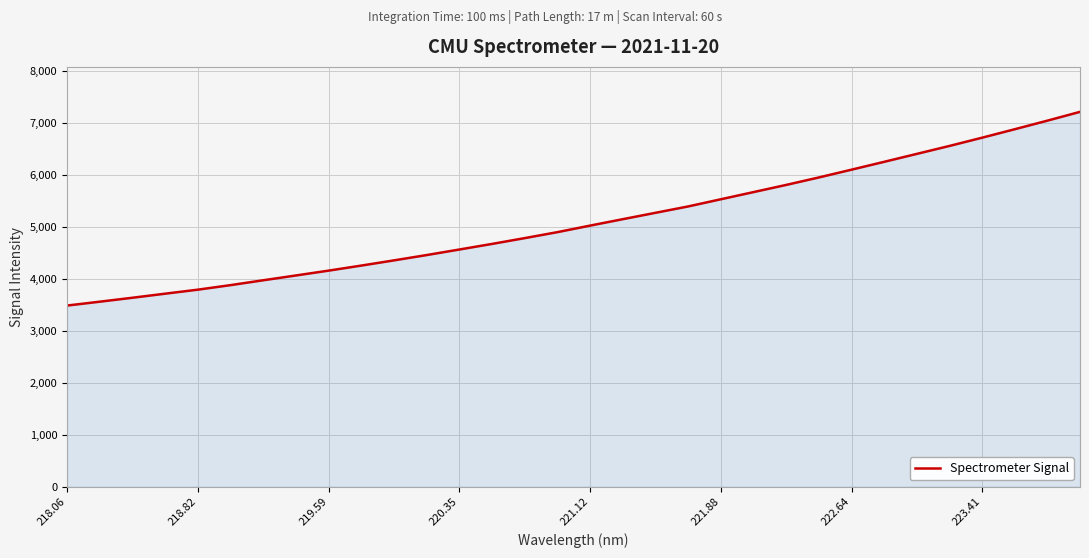

What is the greatest value displayed?

7213.1